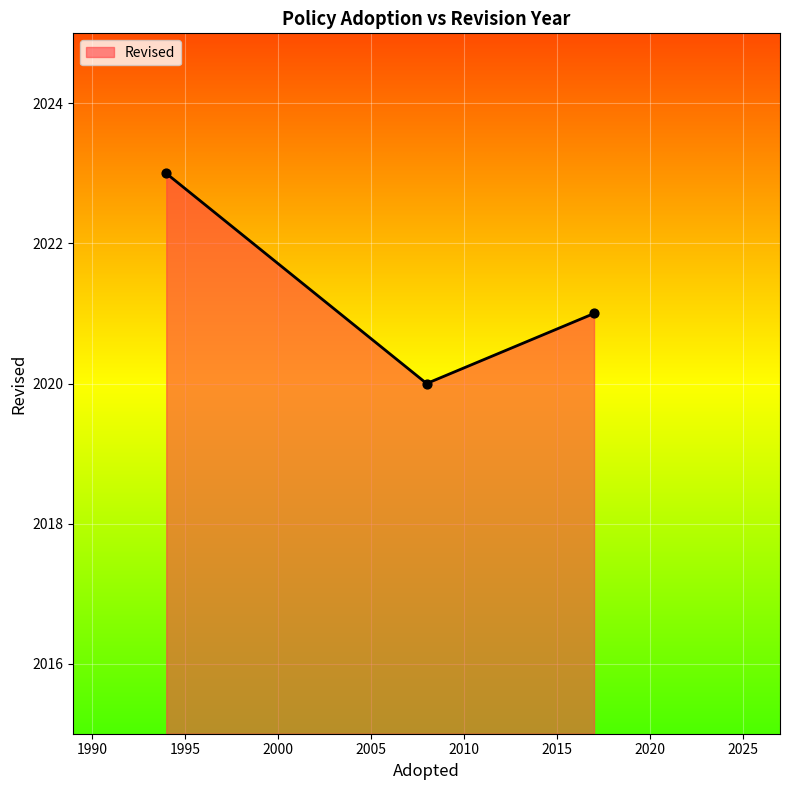

What is the greatest value displayed?

2023